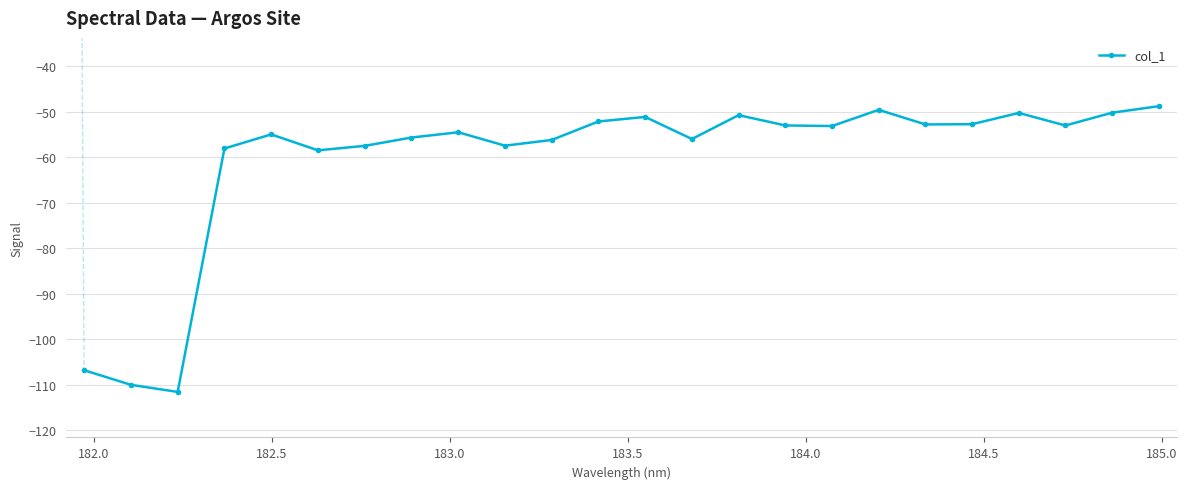

What is the sum of all values?

-1455.8